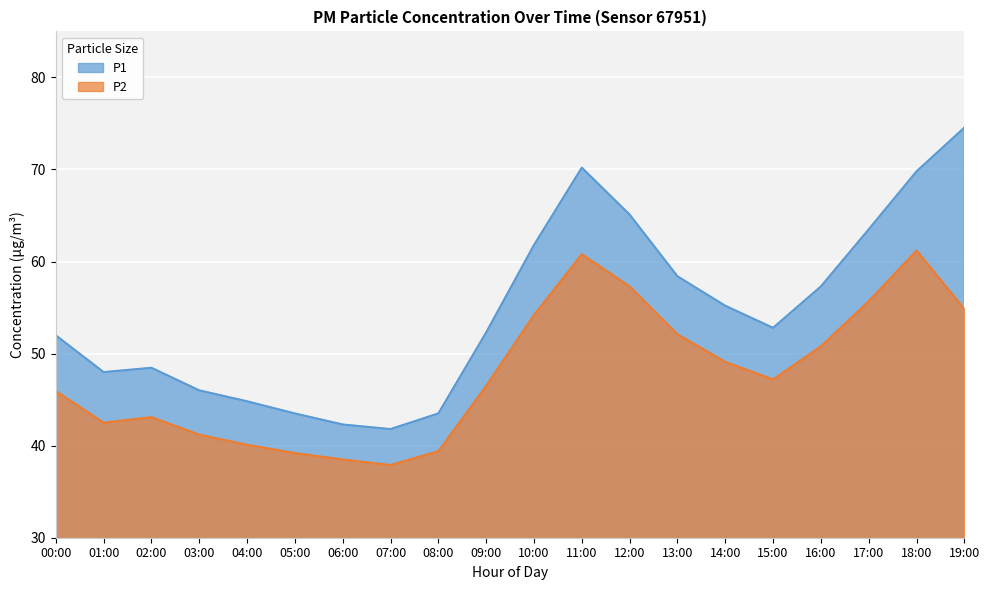

What is the label of the 6th point from the left?

05:00